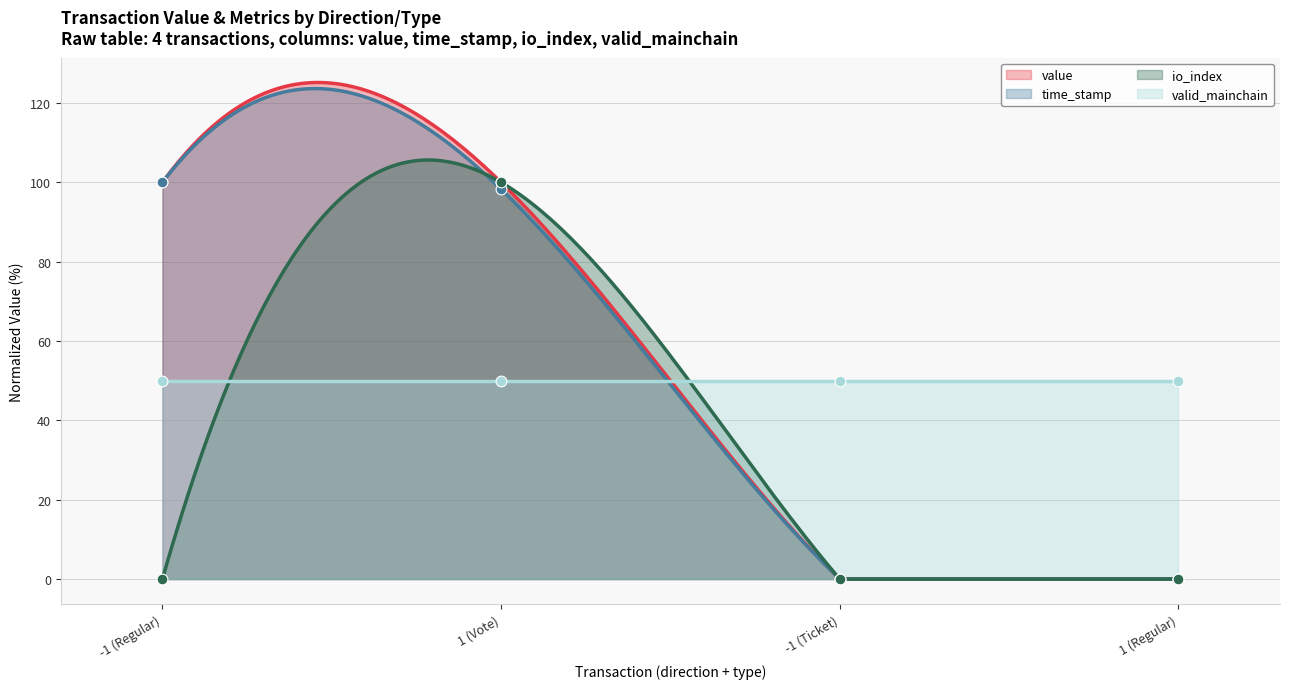

Which series reaches the minimum Y coordinate?

value